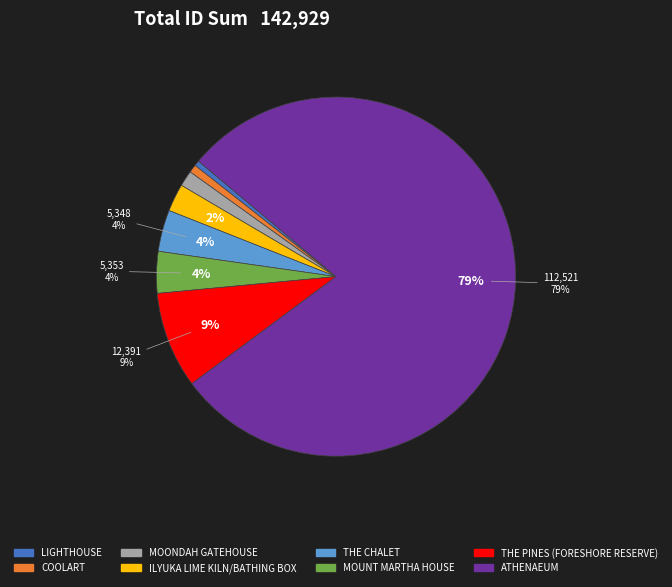

Which slice is the smallest?

LIGHTHOUSE